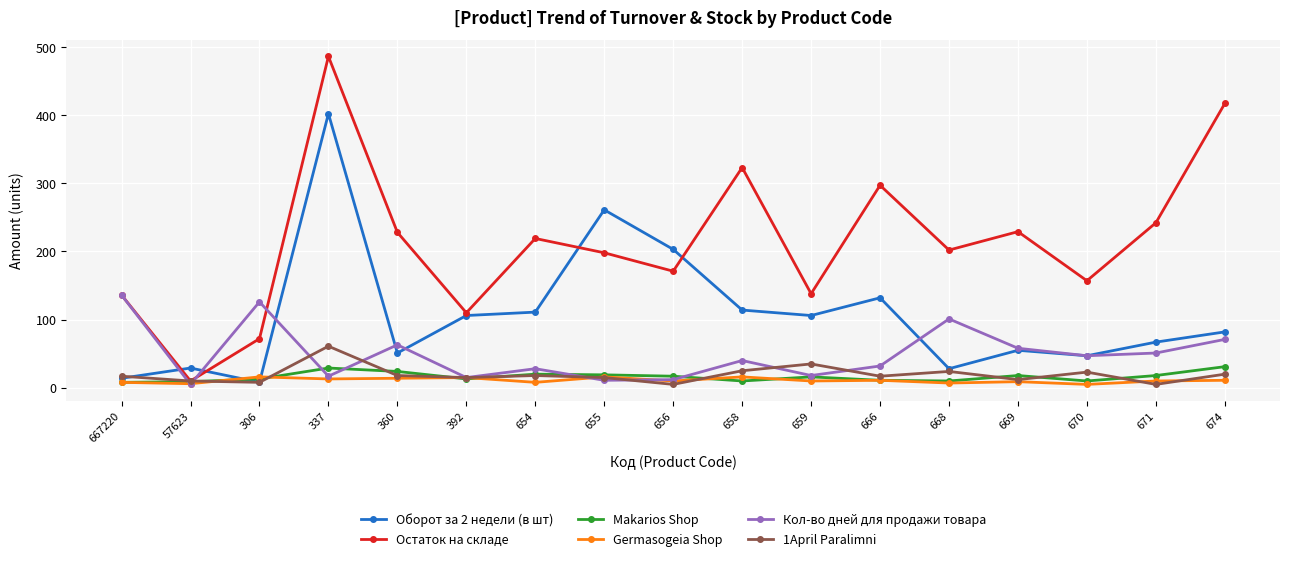

True or false: Остаток на складе has more than 0 points higher than both neighbors.

True